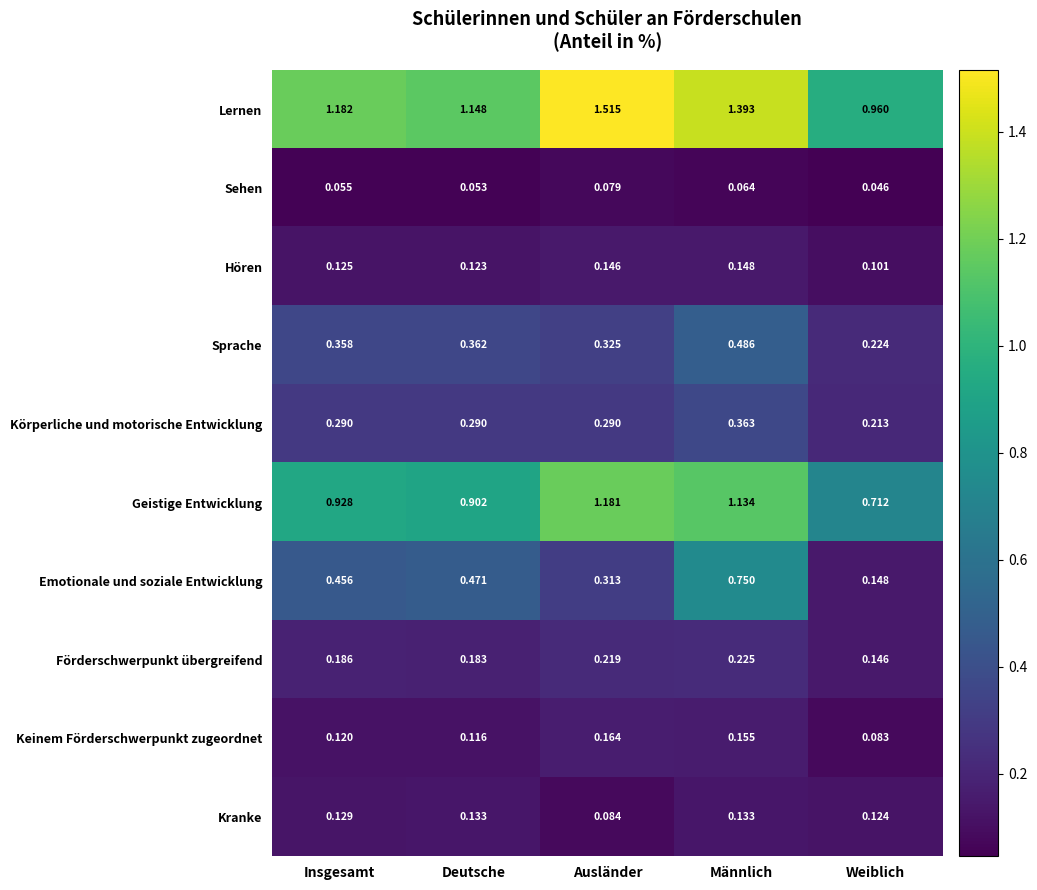

Which category has the highest value across all series?

Ausländer